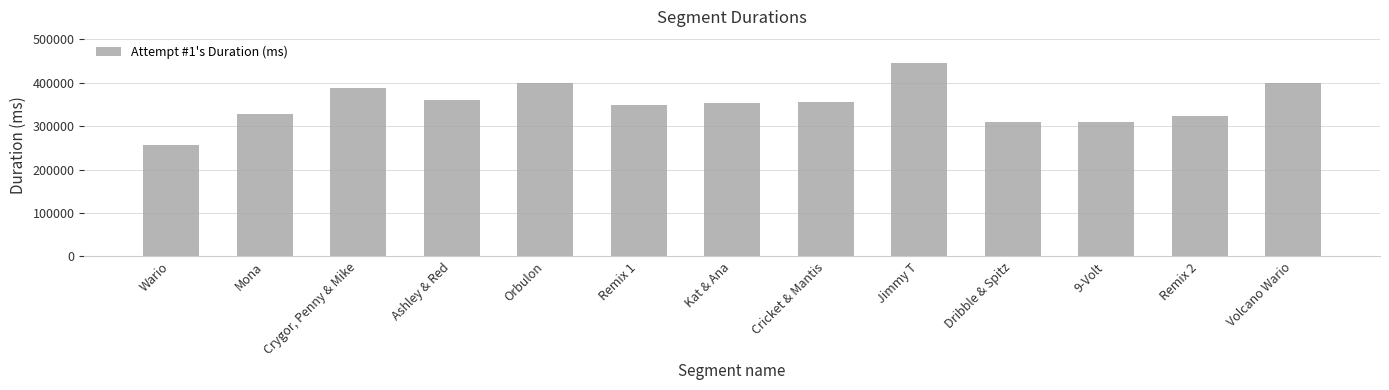

List the labels in order of value, largest first.

Jimmy T, Volcano Wario, Orbulon, Crygor, Penny & Mike, Ashley & Red, Cricket & Mantis, Kat & Ana, Remix 1, Mona, Remix 2, 9-Volt, Dribble & Spitz, Wario